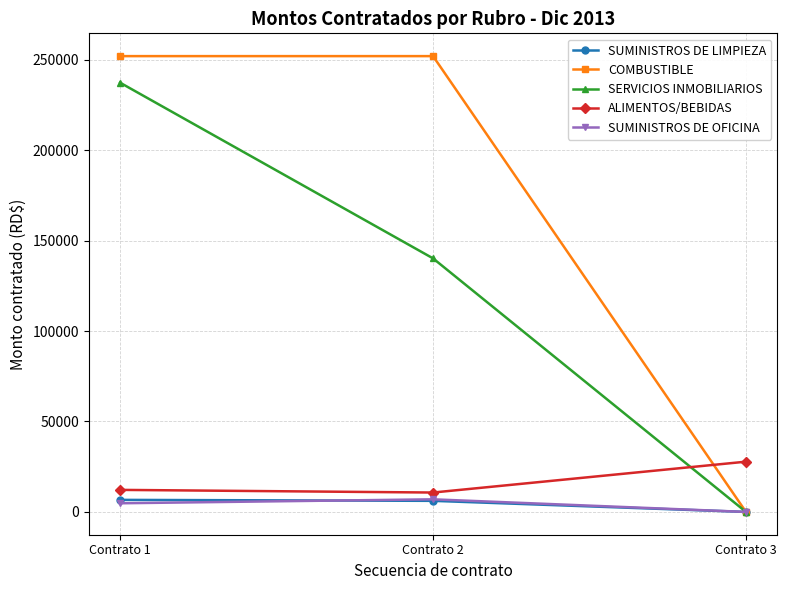

How many lines are shown in the chart?

5